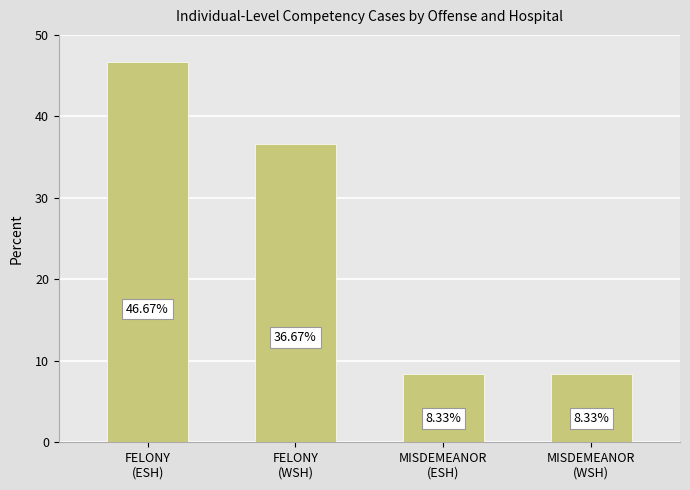

What is the difference between the maximum and minimum values?

38.3